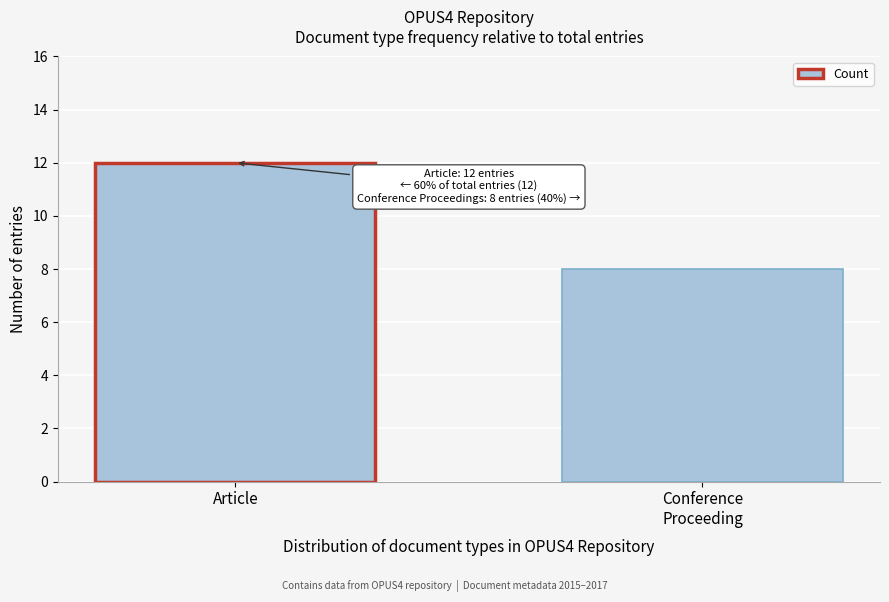

Reading left to right, extract all data points from this chart.

12	8